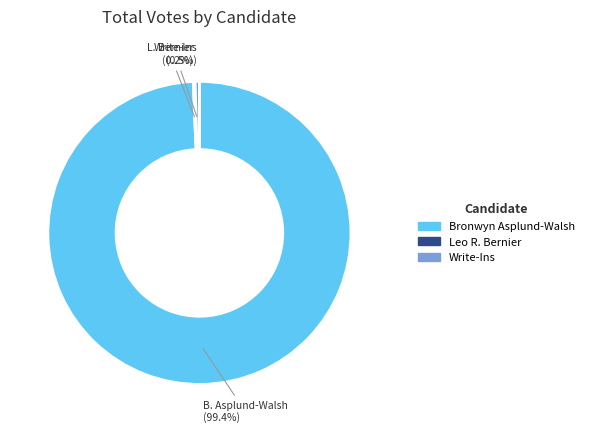

The Bronwyn Asplund-Walsh slice represents 92% of the pie. True or false?

False